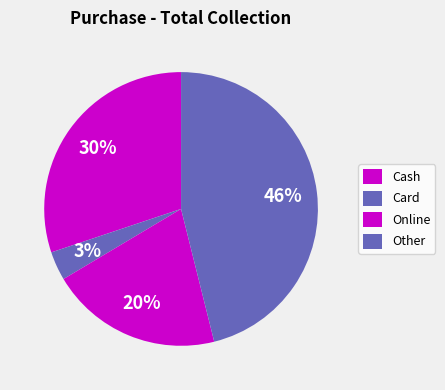

Is there any slice that represents more than half of the pie?

No